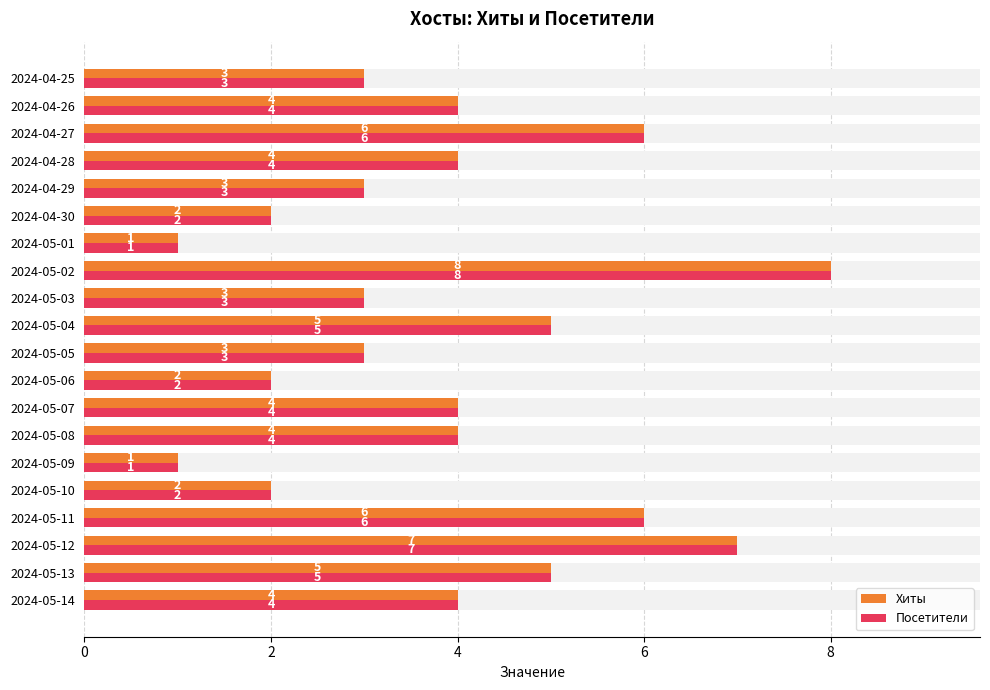

Which series has the largest total across all categories?

Хиты